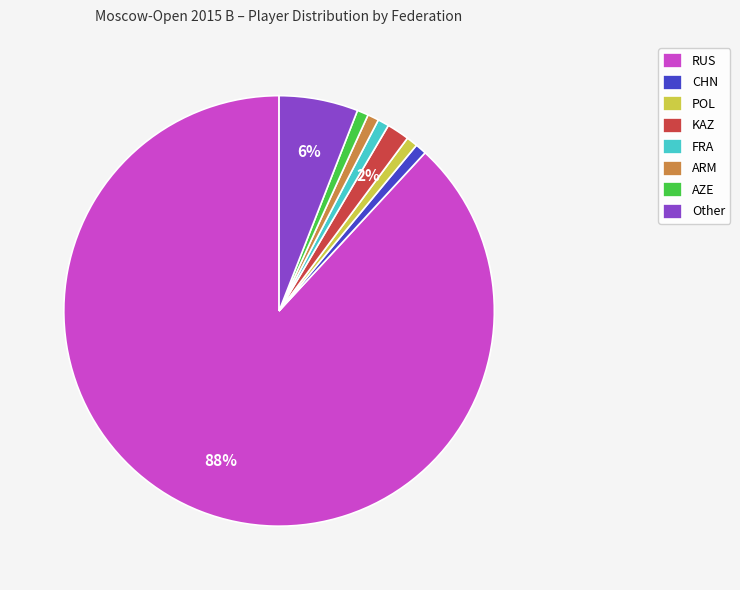

To the nearest percent, what is the average slice percentage?

12%